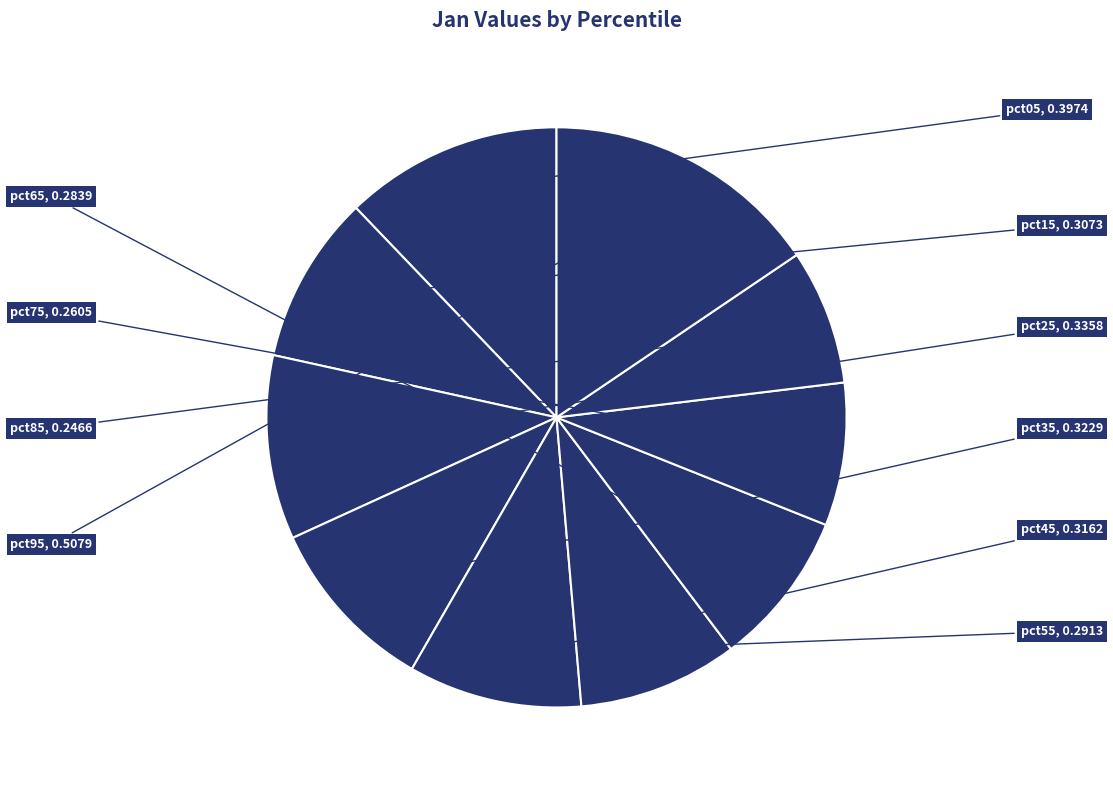

Which category has the smallest portion of the pie?

pct85